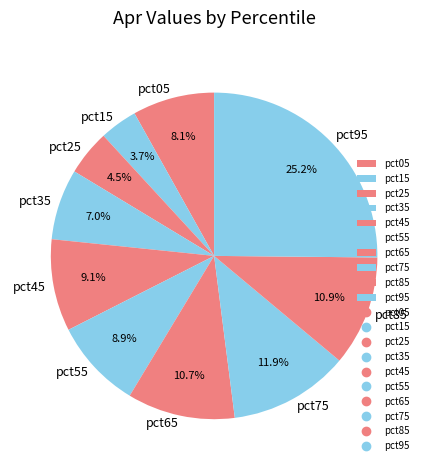

Between pct55 and pct75, which is larger?

pct75